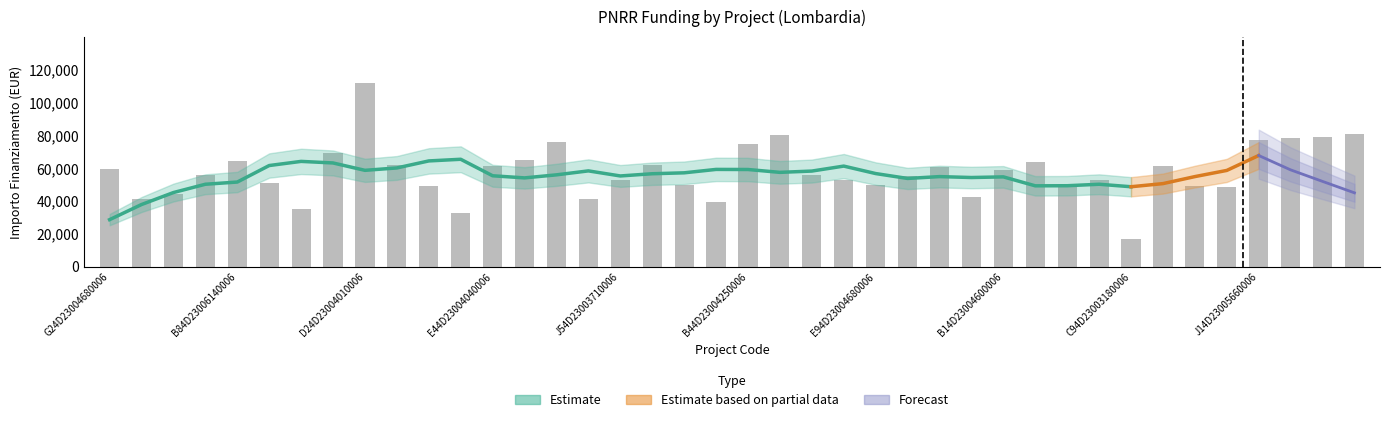

List the labels in order of value, smallest first.

C94D23003180006, B24D23004200006, G54D23004320006, B44D23003530006, J44D23003920006, G44D23006420006, C34D23003320006, D14D23004320006, H74D23003560006, E44D23003750006, B54D23006350006, E14D23005840006, G34D23007440006, E94D23004680006, E44D23003850006, H74D23003310006, F54D23003820006, J54D23003710006, H44D23003420006, I44D23003850006, B84D23006110006, B14D23004600006, G24D23004680006, J84D23005830006, E44D23004040006, J64D23003060006, G64D23008210006, H34D23004020006, I94D23003690006, B84D23006140006, B44D23004530006, H84D23003320006, B44D23004250006, B84D23006700006, J14D23005660006, J44D23002620006, H24D23003050006, C44D23003390006, H64D23003620006, D24D23004010006